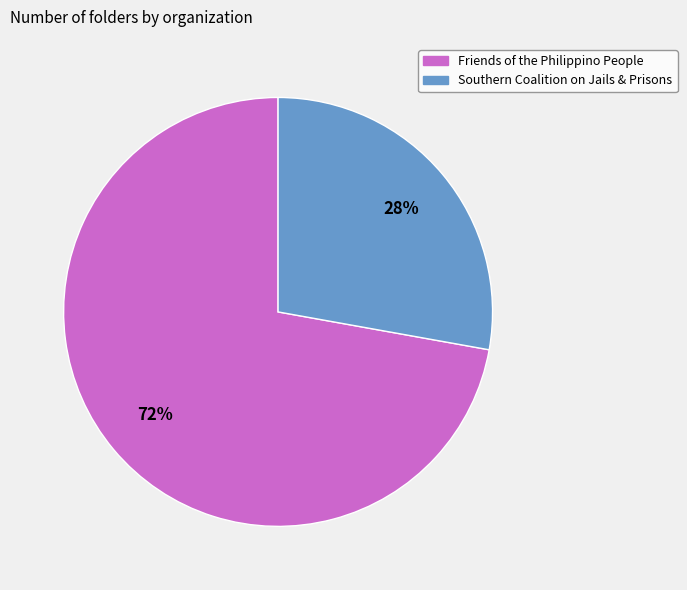

To the nearest percent, what portion does Friends of the Philippino People represent?

72%